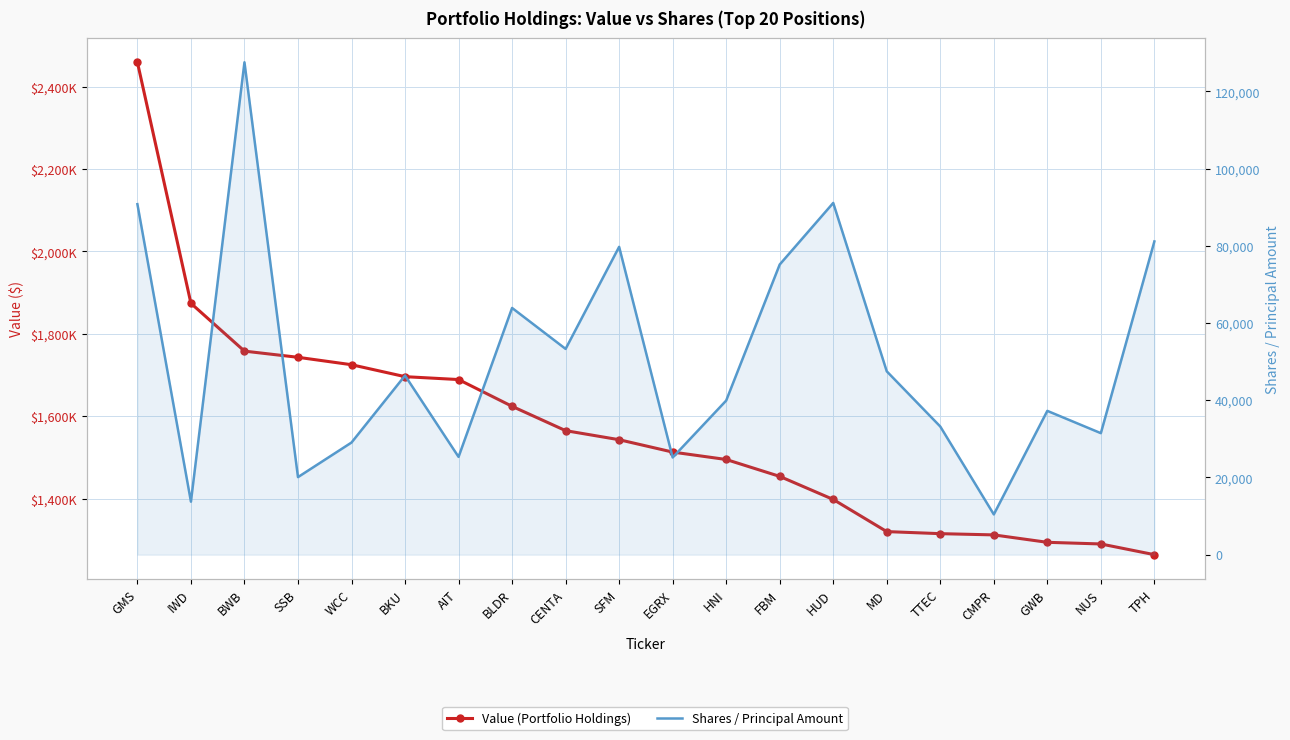

Reading left to right, extract all data points from this chart.

Value (Portfolio Holdings): 2459000	1874000	1758000	1743000	1725000	1696000	1689000	1624000	1565000	1543000	1513000	1495000	1454000	1398000	1320000	1315000	1312000	1294000	1290000	1264000
Shares / Principal Amount: 90788	13728	127545	20089	29048	46396	25331	63908	53301	79736	25176	39916	75155	91110	47493	33195	10430	37248	31473	81140